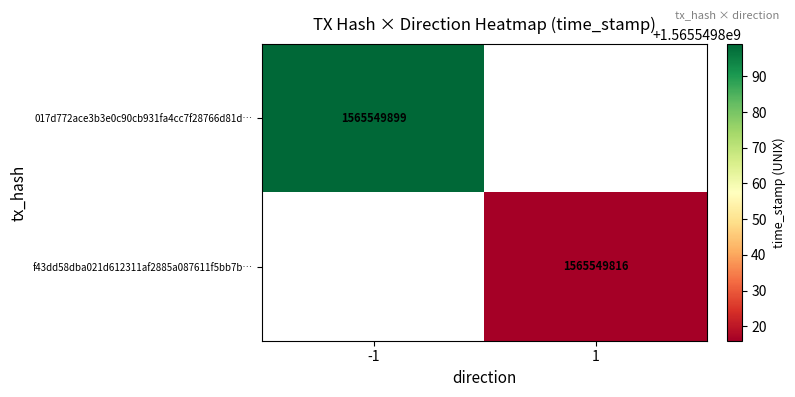

The value of 017d772ace3b3e0c90cb931fa4cc7f28766d81d at 1 is 2228992297. True or false?

False